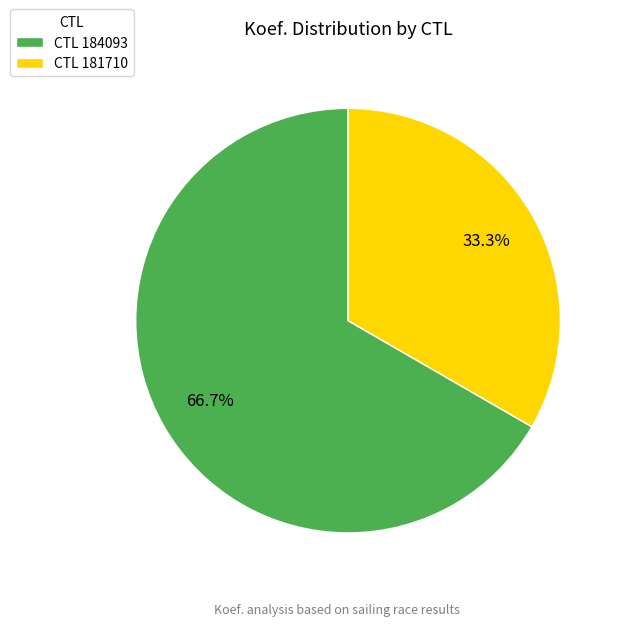

What is the ratio of the value at CTL 184093 to the value at CTL 181710?

2.0